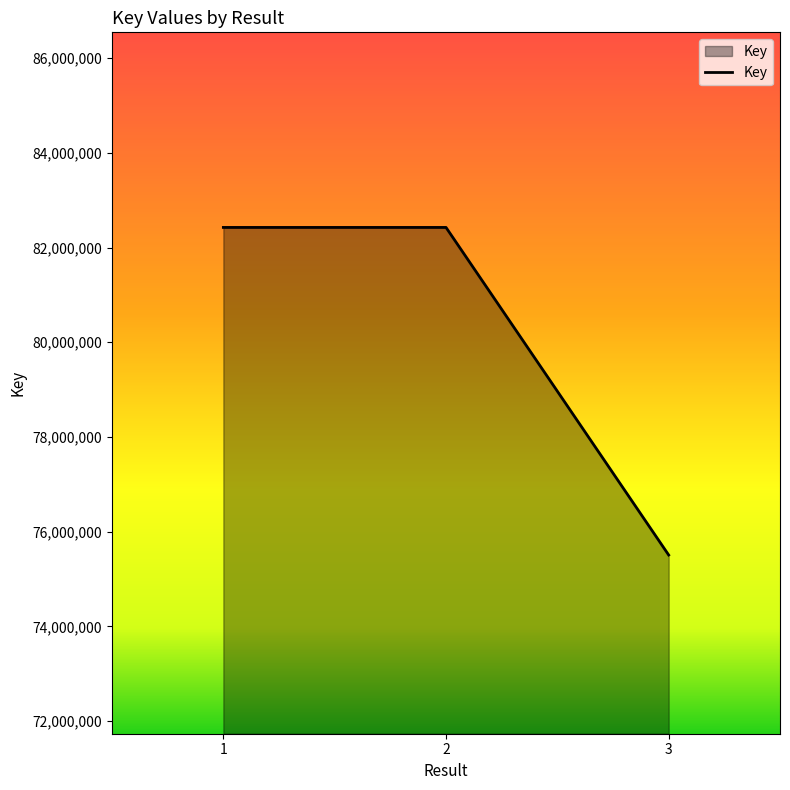

Which category has the lowest value across all series?

3